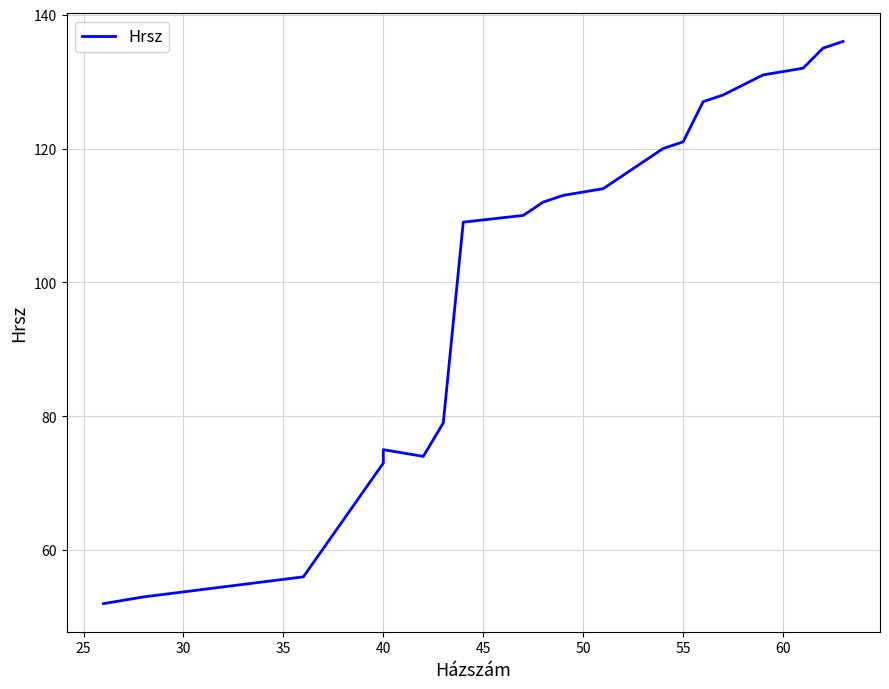

What is the maximum value shown in the chart?

136